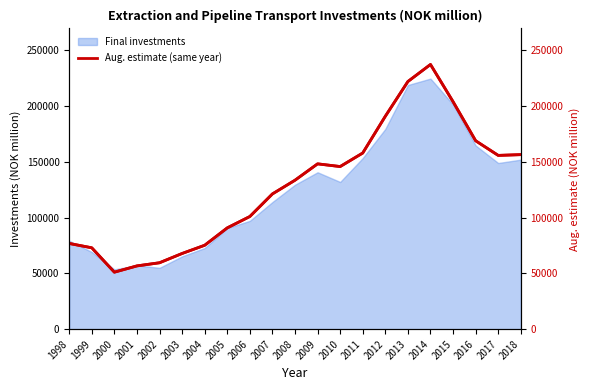

Approximately how many times larger is the value at 2016 compared to 2017?

1.1